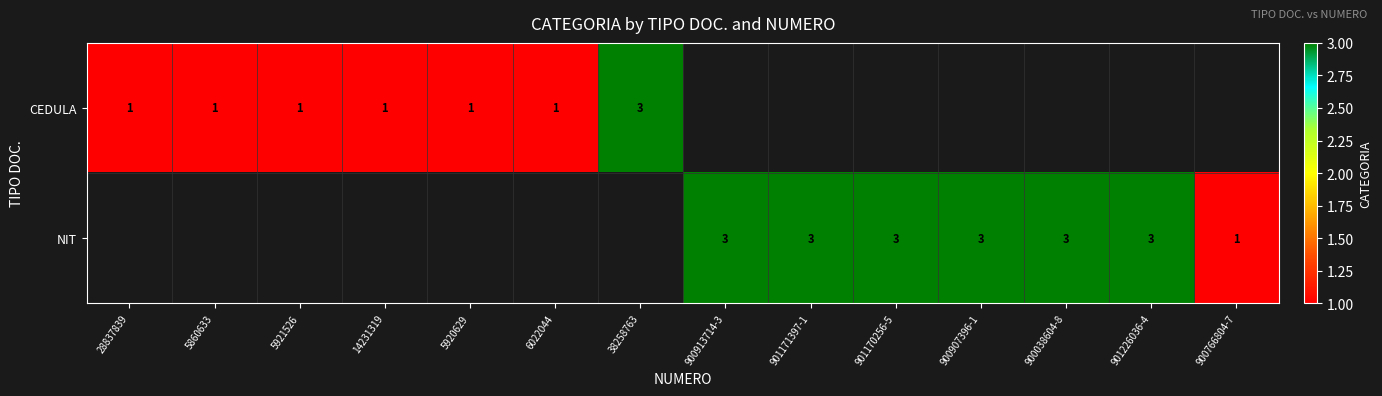

What is the maximum value shown in the chart?

3.0